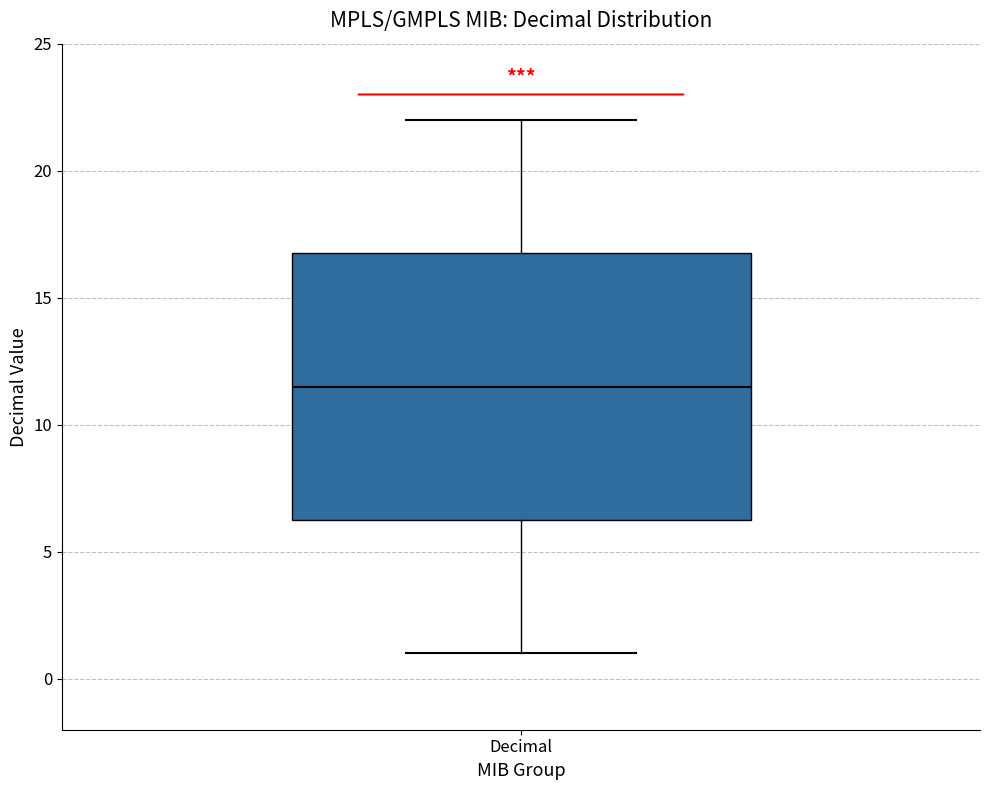

Where is the lower edge of the box for Decimal on the y-axis? The values are not printed on the chart, so give them approximately, as read against the axis.

6.5